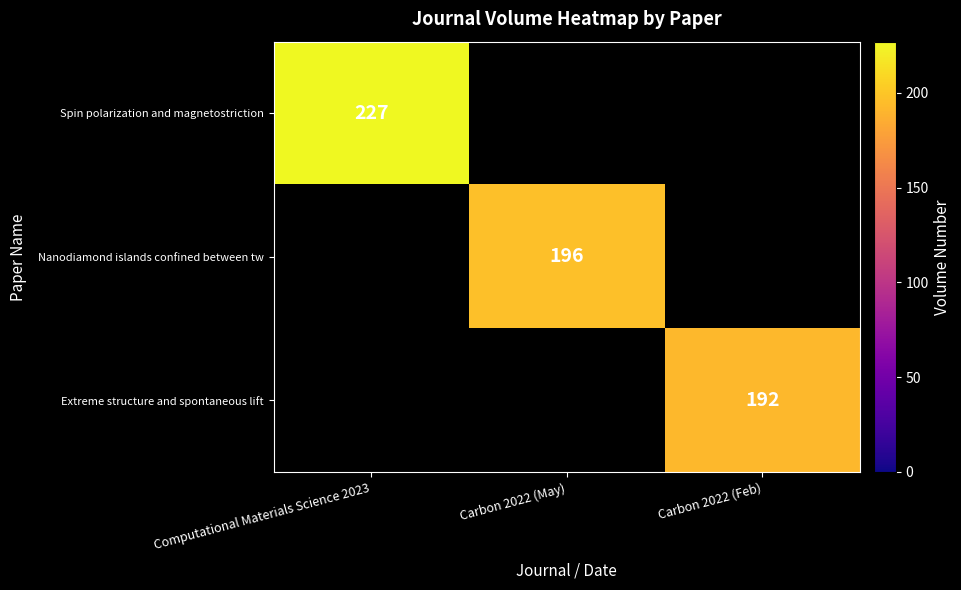

The Spin polarization and magnetostriction series shows 227 at Computational Materials Science 2023. True or false?

True